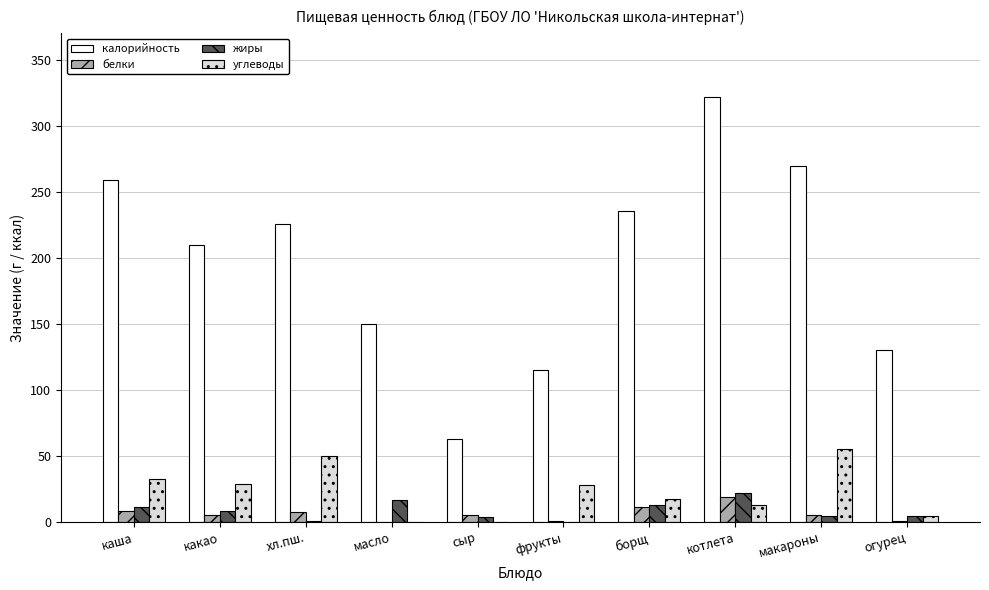

How many groups of bars are there?

10